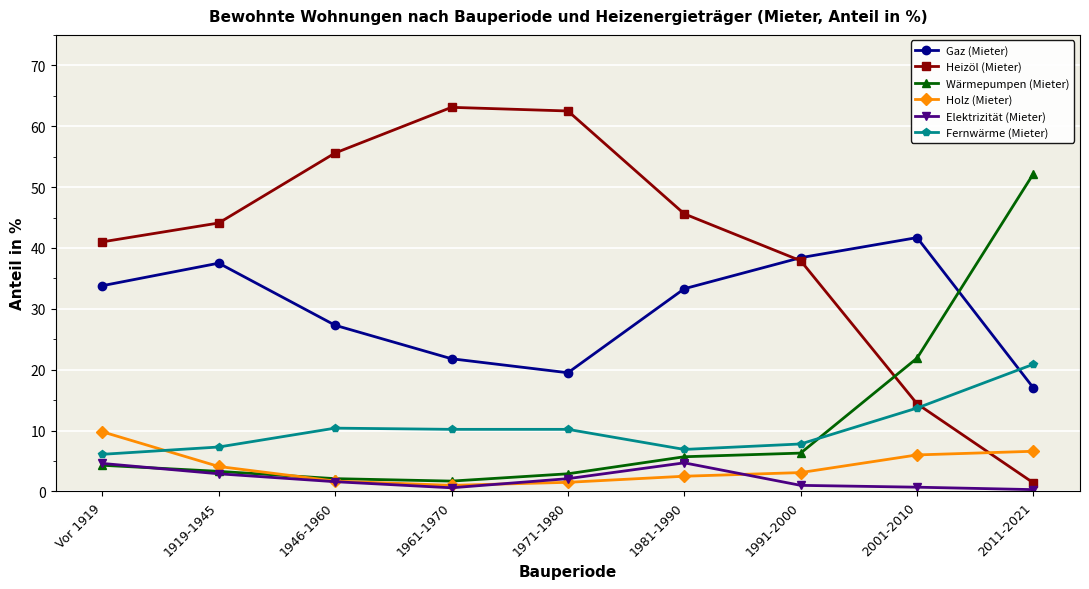

What is the sum of the Fernwärme (Mieter) values at 2001-2010 and Vor 1919?

19.8